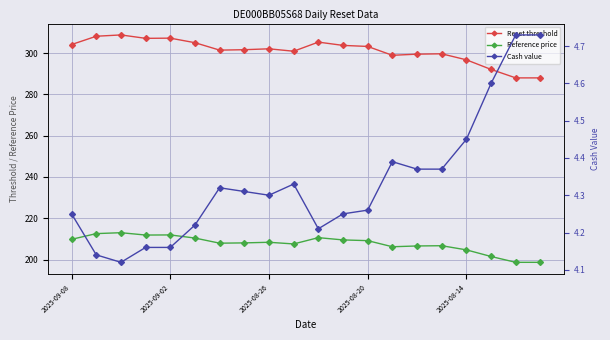

Is this an area chart (filled region under the line)?

No